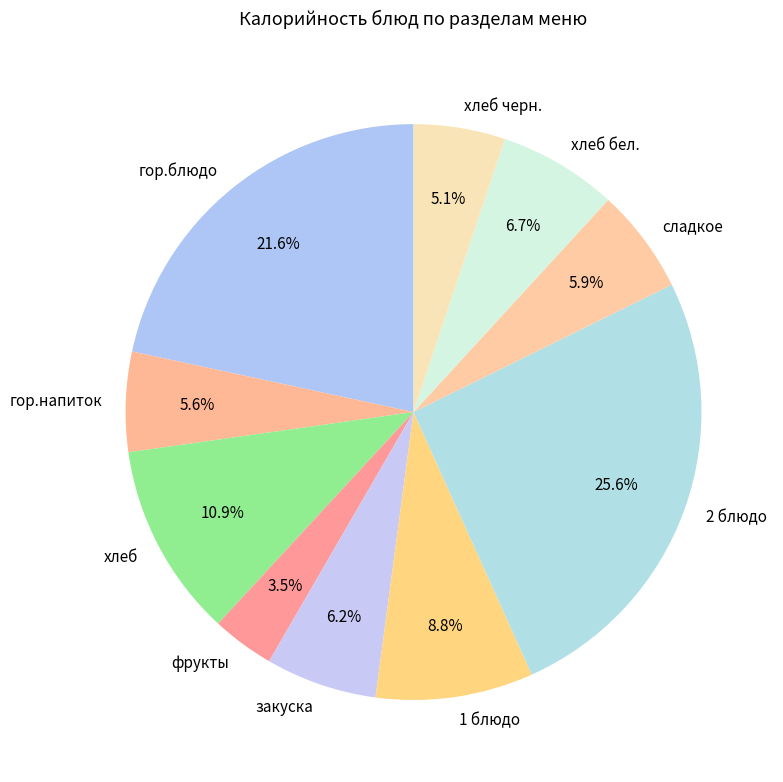

What percentage is the закуска slice, to the nearest percent?

6%